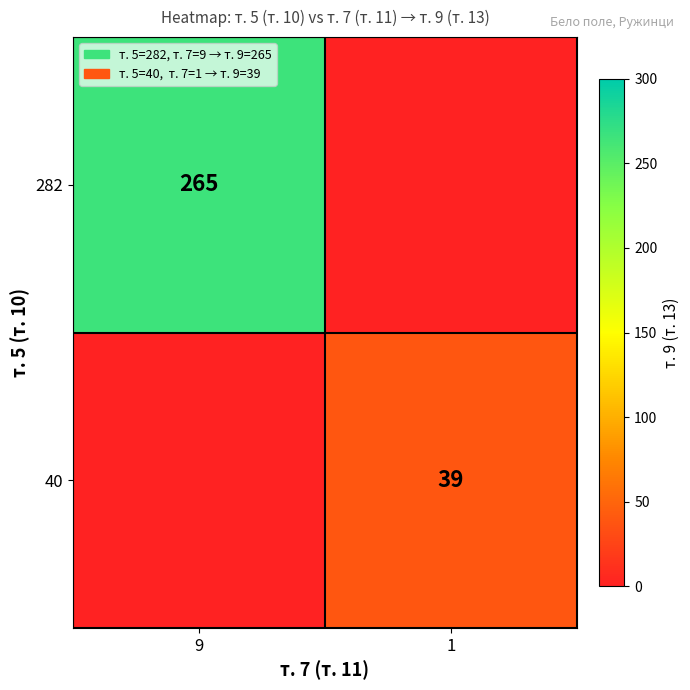

Is the value of 282 at 9 greater than the value of 40 at 1?

Yes